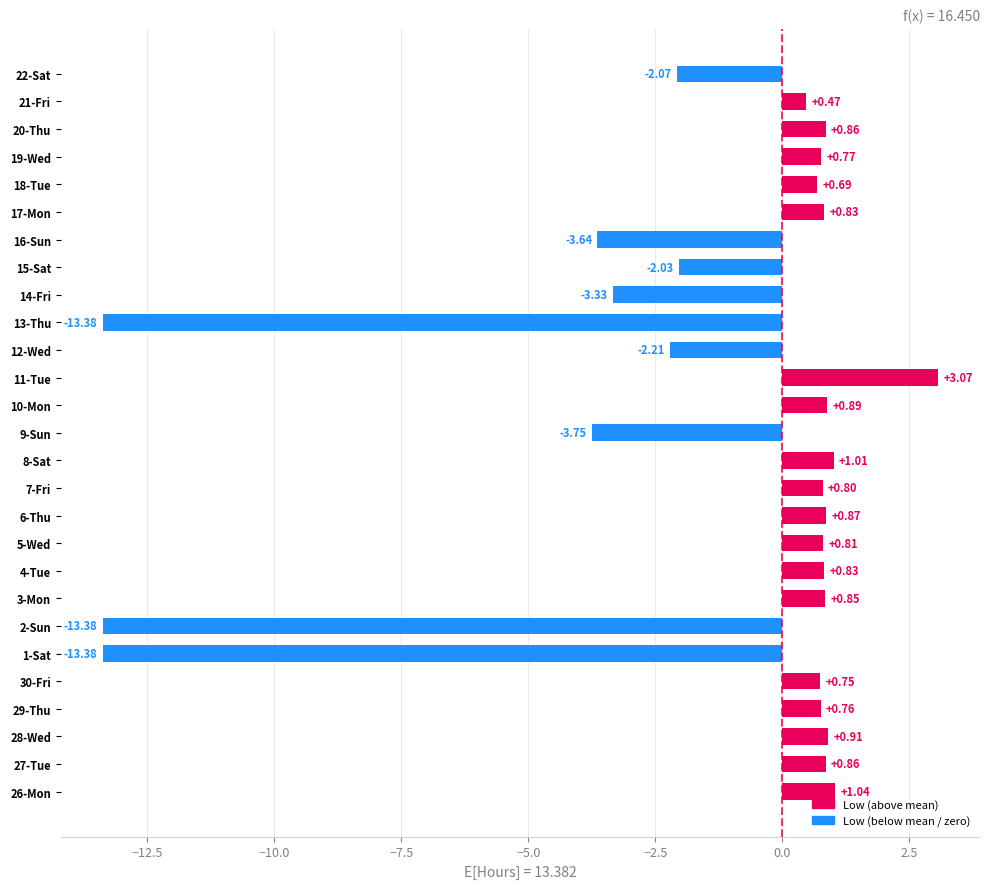

What is the average value?

-1.5